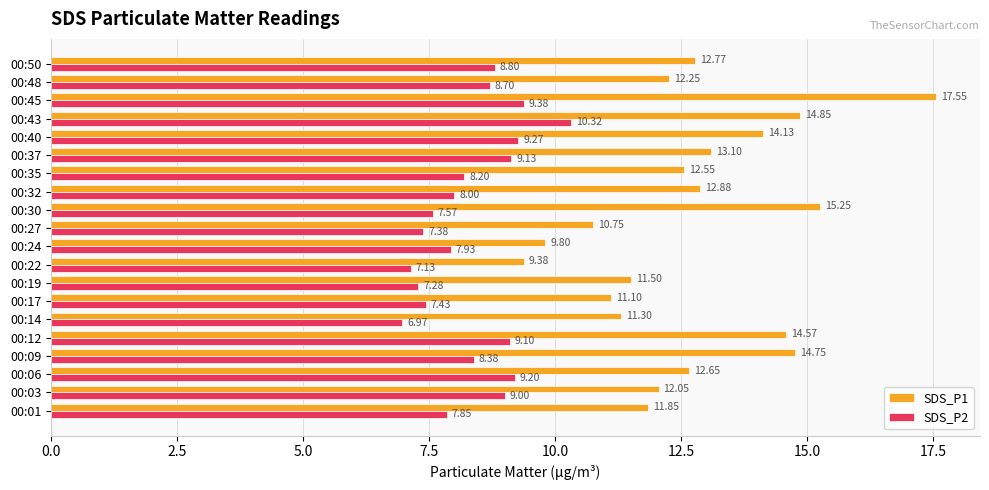

List the series in order of their peak value, lowest first.

SDS_P2, SDS_P1